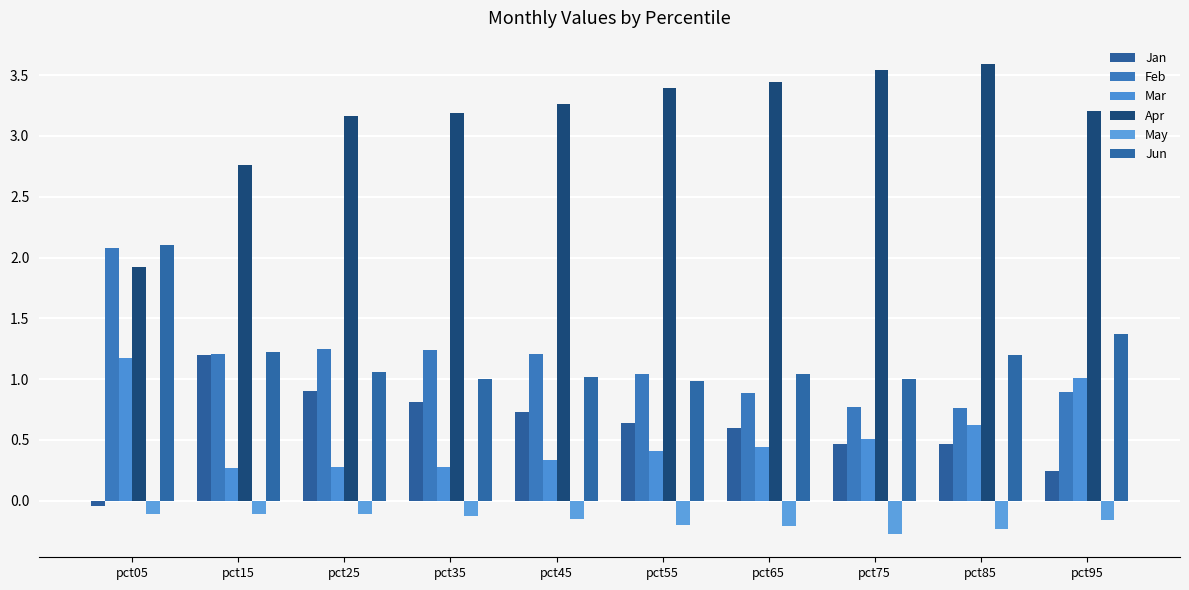

Which series changed the most between pct75 and pct95?

Mar